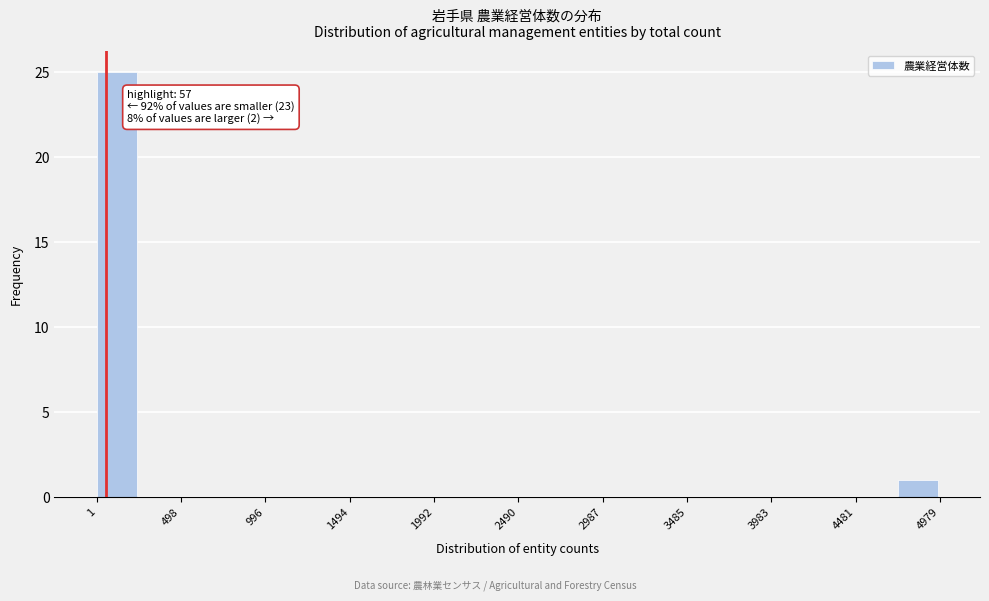

Which range on the x-axis has the tallest bar?

0 to 250